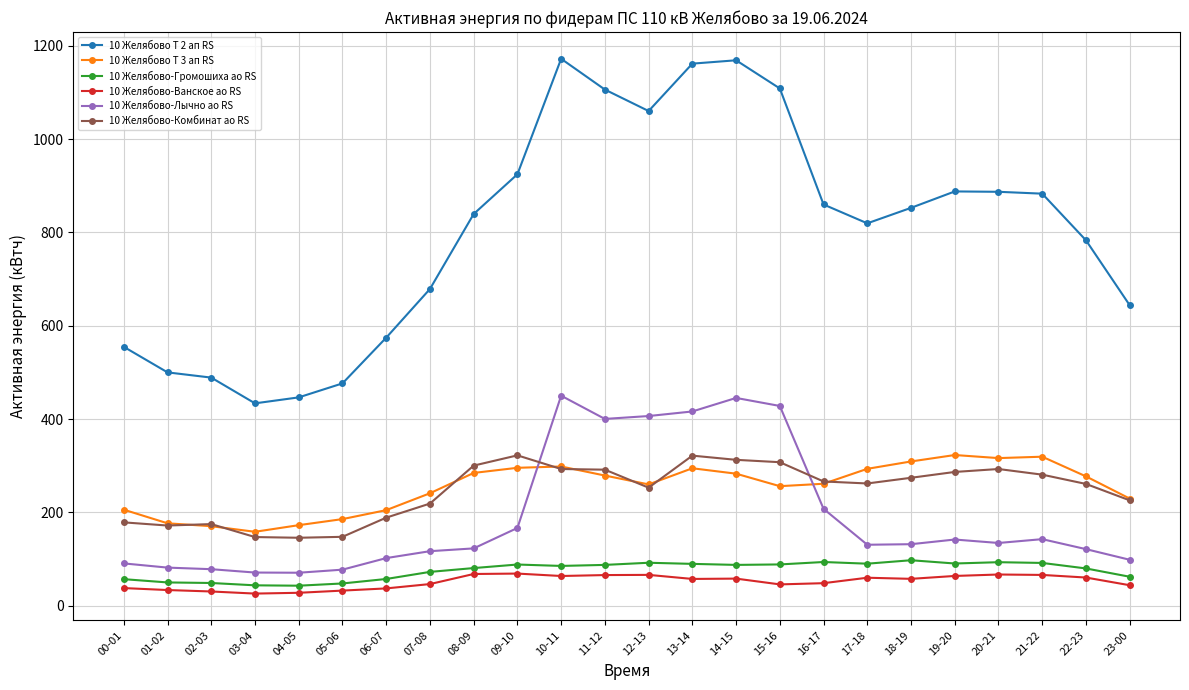

Count the number of data series in this chart.

6